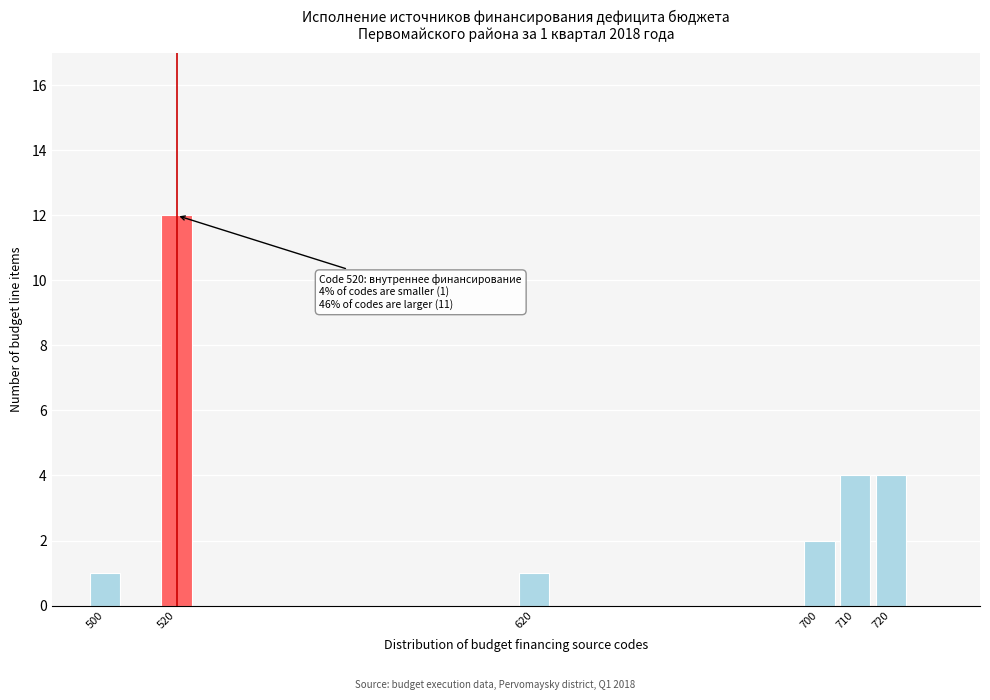

Reading left to right, what are all the values shown in this chart?

500=1	520=12	620=1	700=2	710=4	720=4